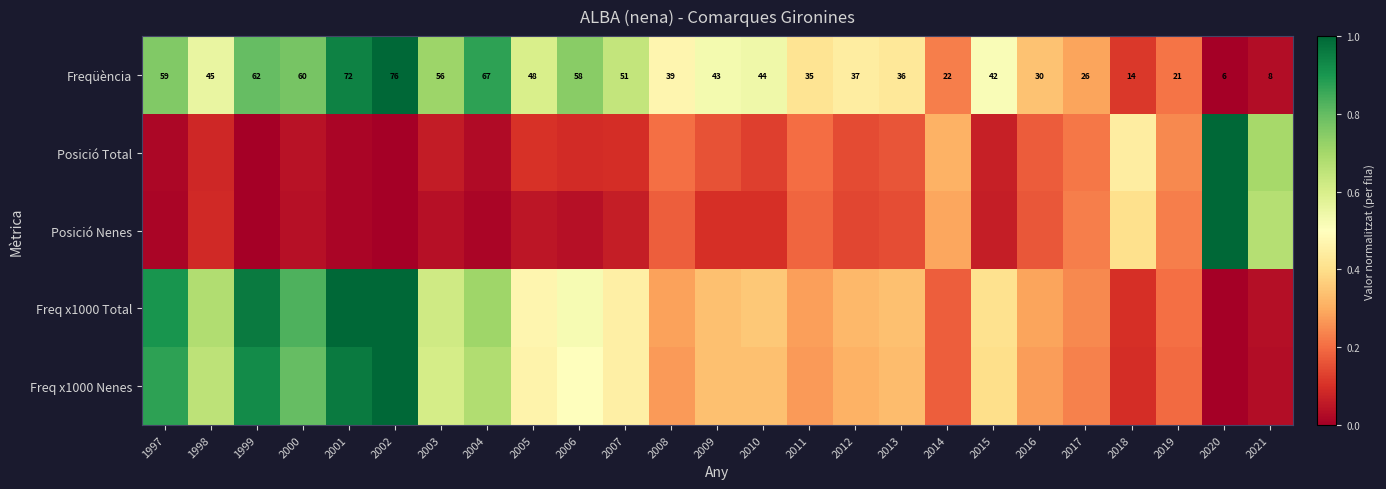

What is the difference between the maximum and second lowest values in the Posició Nenes series?

1.0